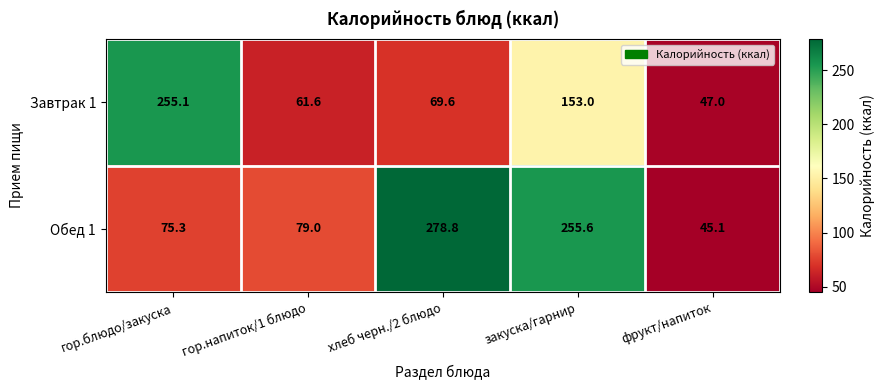

List the series in order of their overall mean, lowest first.

Завтрак 1, Обед 1